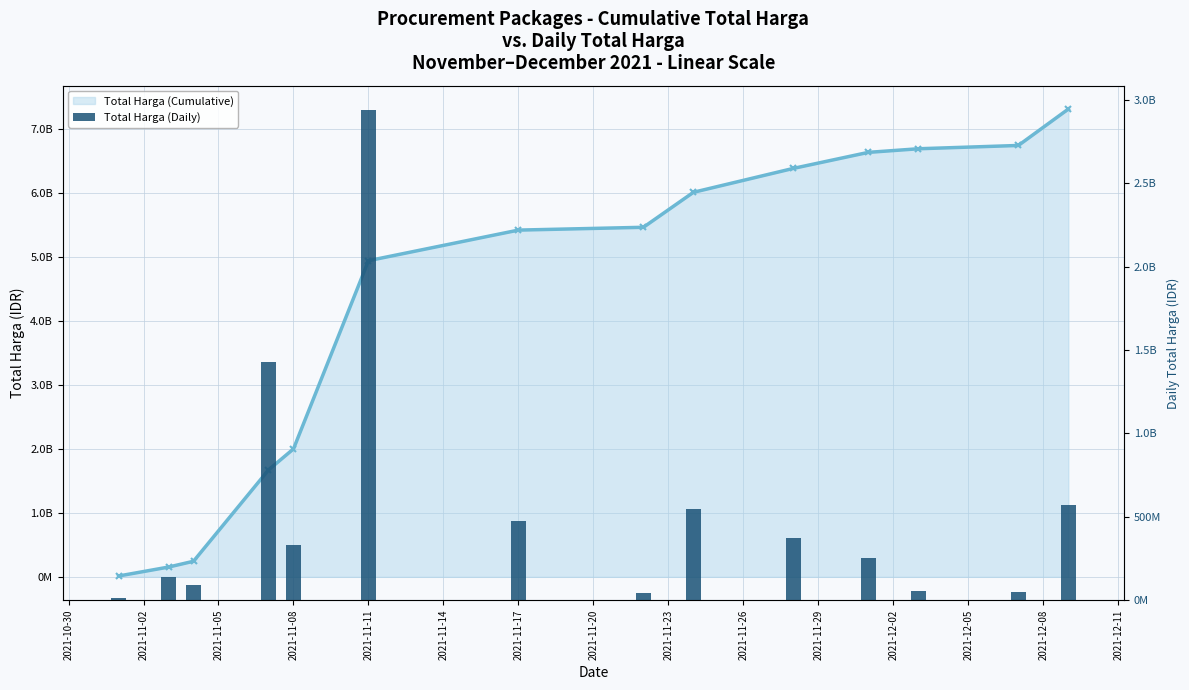

What is the difference between the highest and lowest values at 2021-11-11?

1998161745